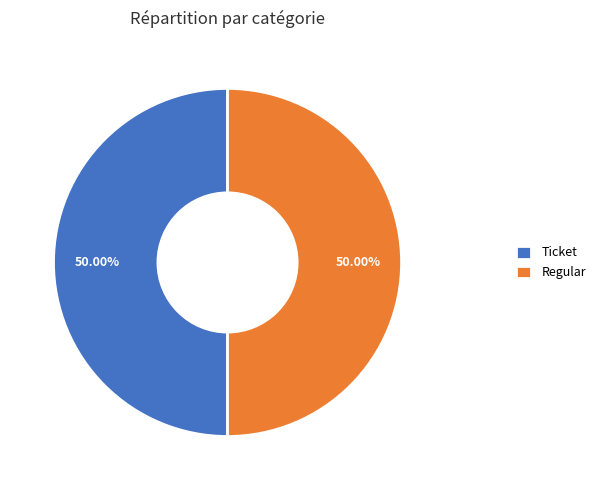

To the nearest percent, what portion does Regular represent?

50%